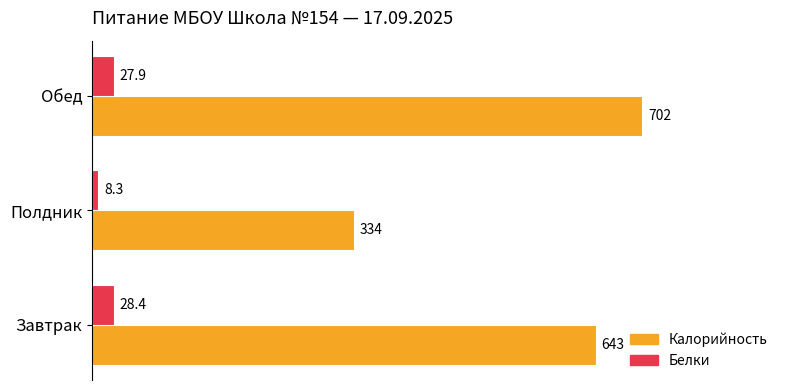

What is the maximum value shown in the chart?

702.0